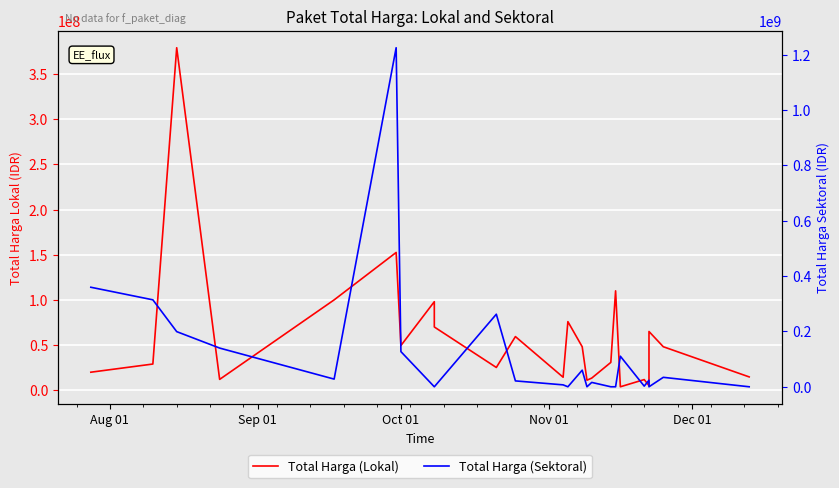

At how many categories does at least one series exceed 622610796?

1